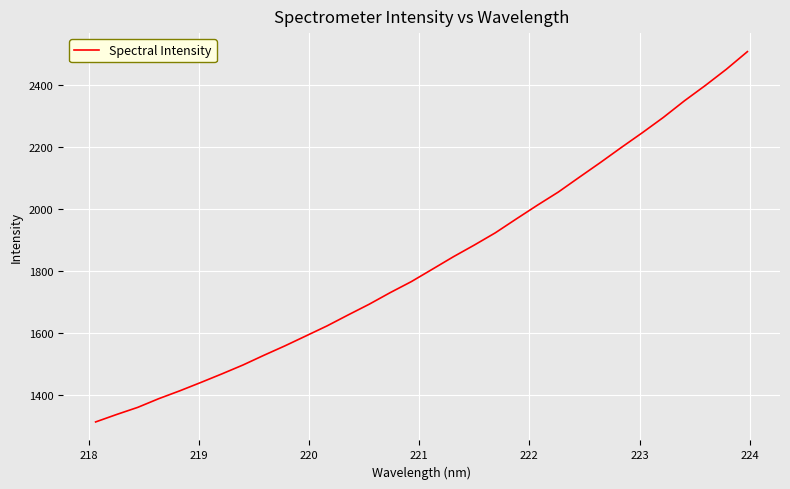

What is the maximum value shown in the chart?

2508.4